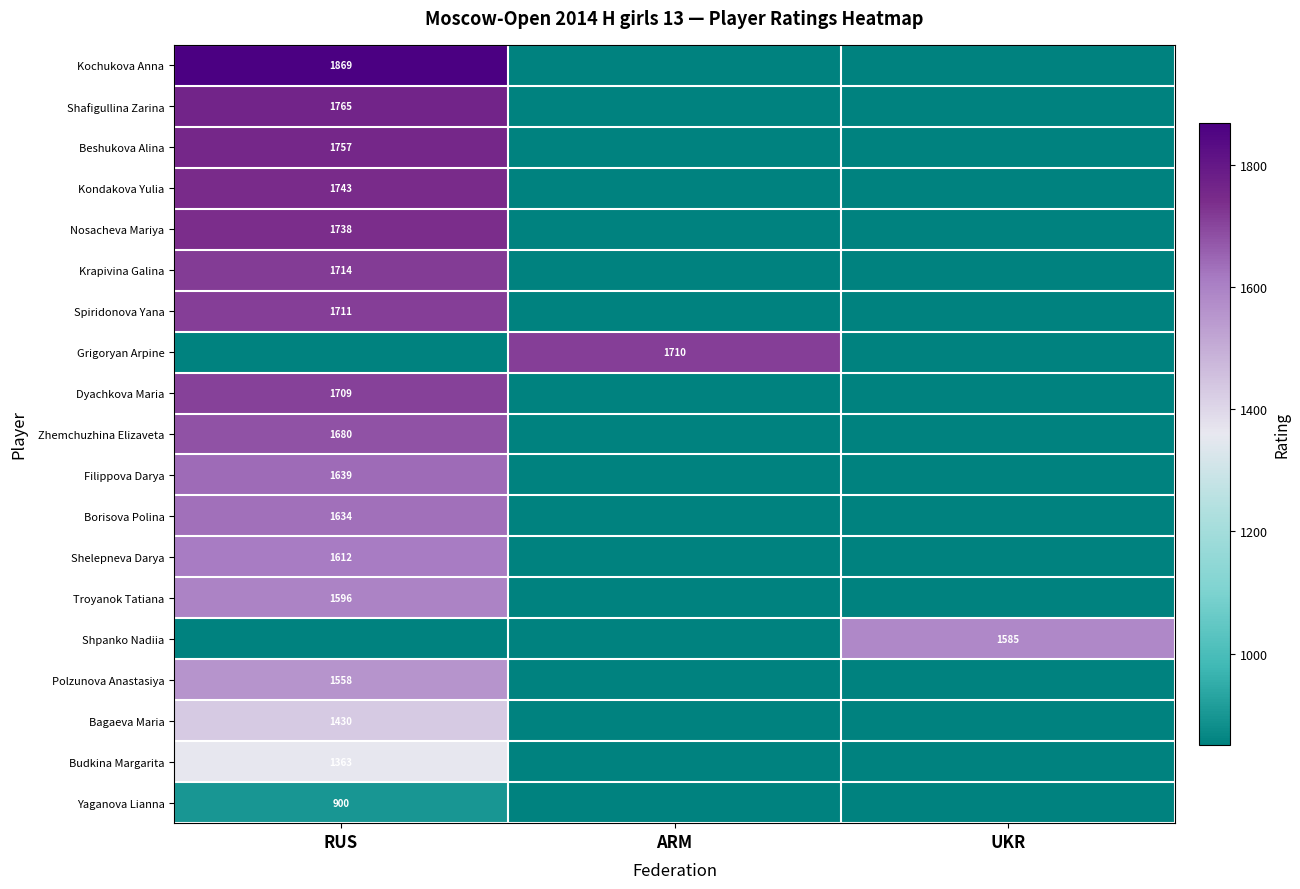

True or false: Kochukova Anna has a value of 1130 at RUS.

False